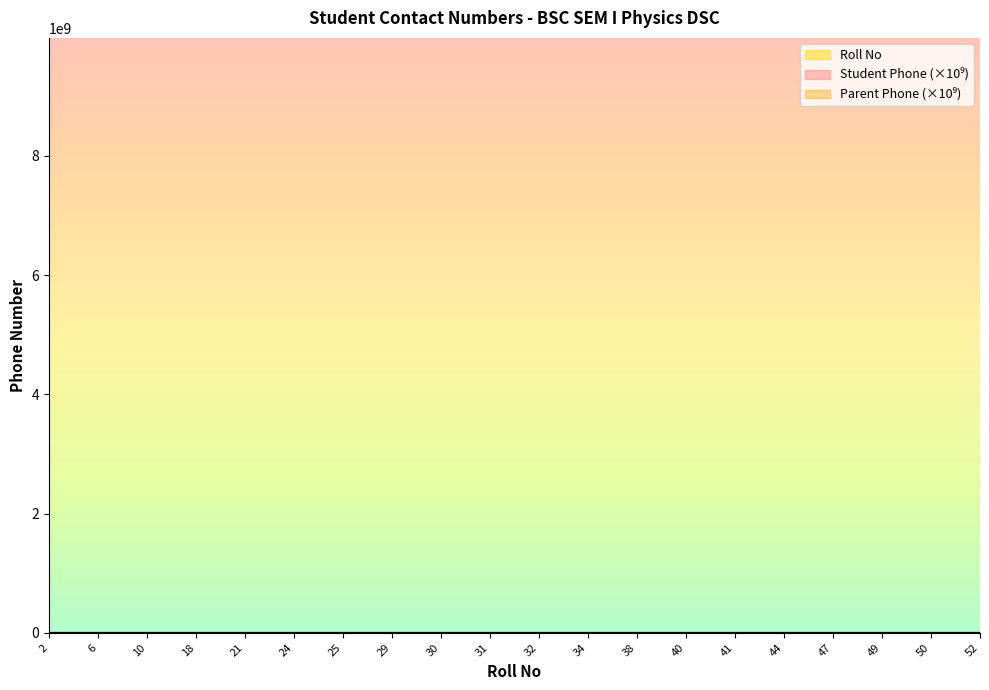

Reading left to right, list all the values displayed in this chart.

Roll No: 2=2.0	6=6.0	10=10.0	18=18.0	21=21.0	24=24.0	25=25.0	29=29.0	30=30.0	31=31.0	32=32.0	34=34.0	38=38.0	40=40.0	41=41.0	44=44.0	47=47.0	49=49.0	50=50.0	52=52.0
Student Phone: 2=8.1	6=7.5	10=8.1	18=7.8	21=6.4	24=7.6	25=9.7	29=8.2	30=7.2	31=7.8	32=6.4	34=8.7	38=8.6	40=7.8	41=8.3	44=9.0	47=8.4	49=7.8	50=8.9	52=7.3
Parent Phone: 2=10.0	6=9.9	10=7.3	18=7.8	21=8.3	24=6.4	25=7.7	29=7.0	30=9.0	31=9.5	32=7.3	34=9.9	38=6.4	40=9.7	41=9.5	44=9.0	47=8.9	49=8.3	50=9.6	52=8.7